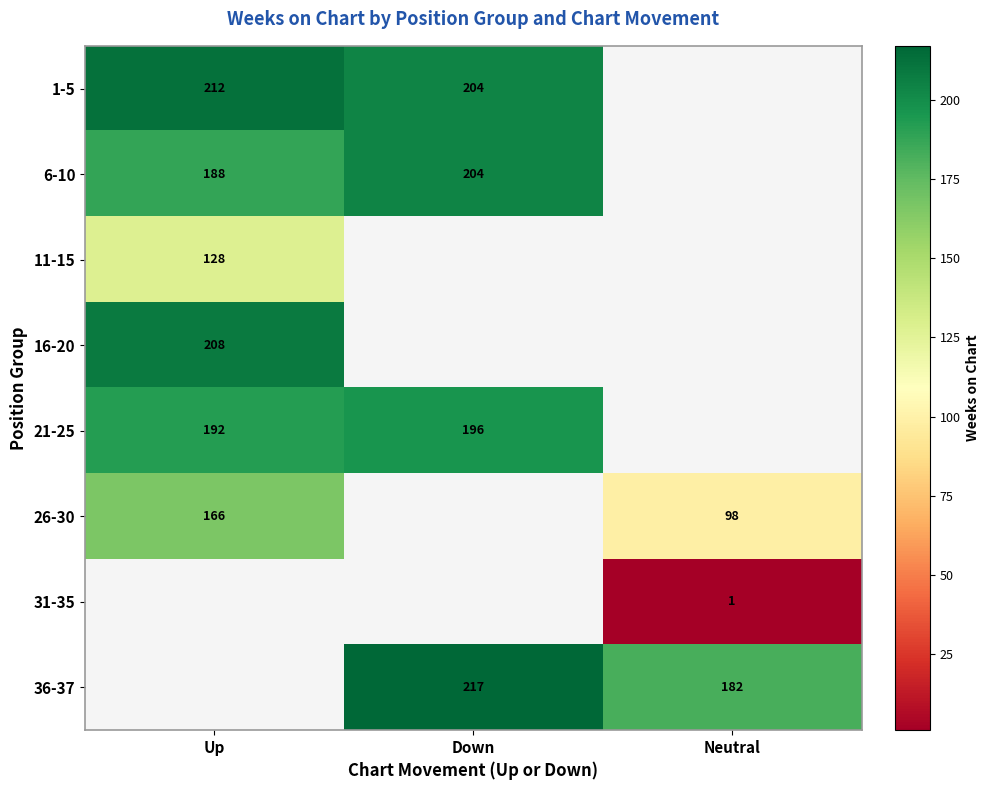

How many categories are shown in the chart?

3